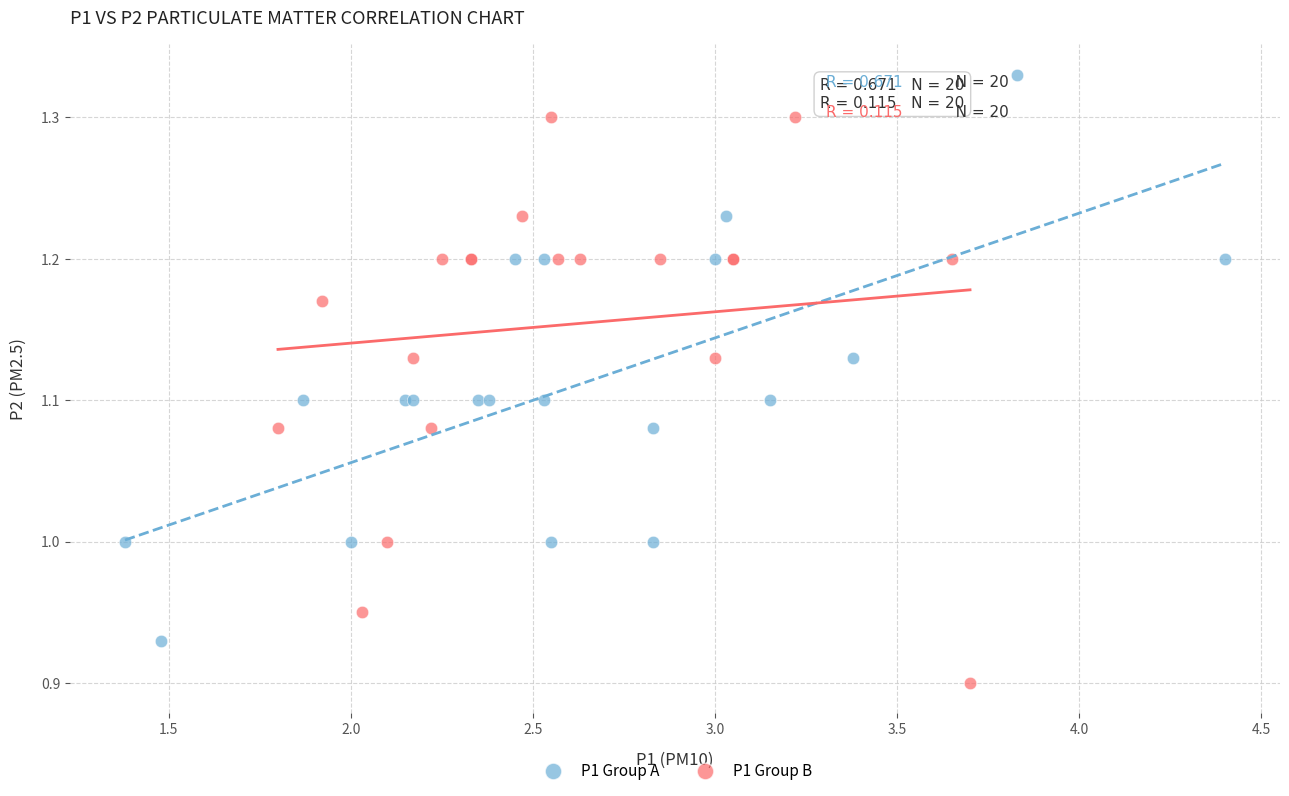

Which series reaches the minimum Y coordinate?

P1 Group B